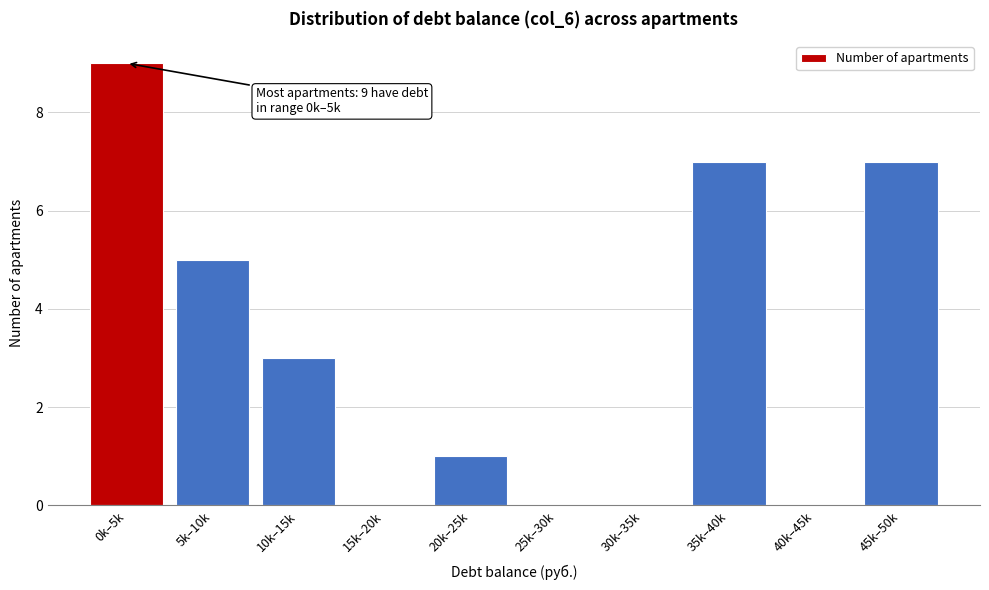

Reading left to right, what are all the values shown in this chart?

0k–5k=9	5k–10k=5	10k–15k=3	15k–20k=0	20k–25k=1	25k–30k=0	30k–35k=0	35k–40k=7	40k–45k=0	45k–50k=7